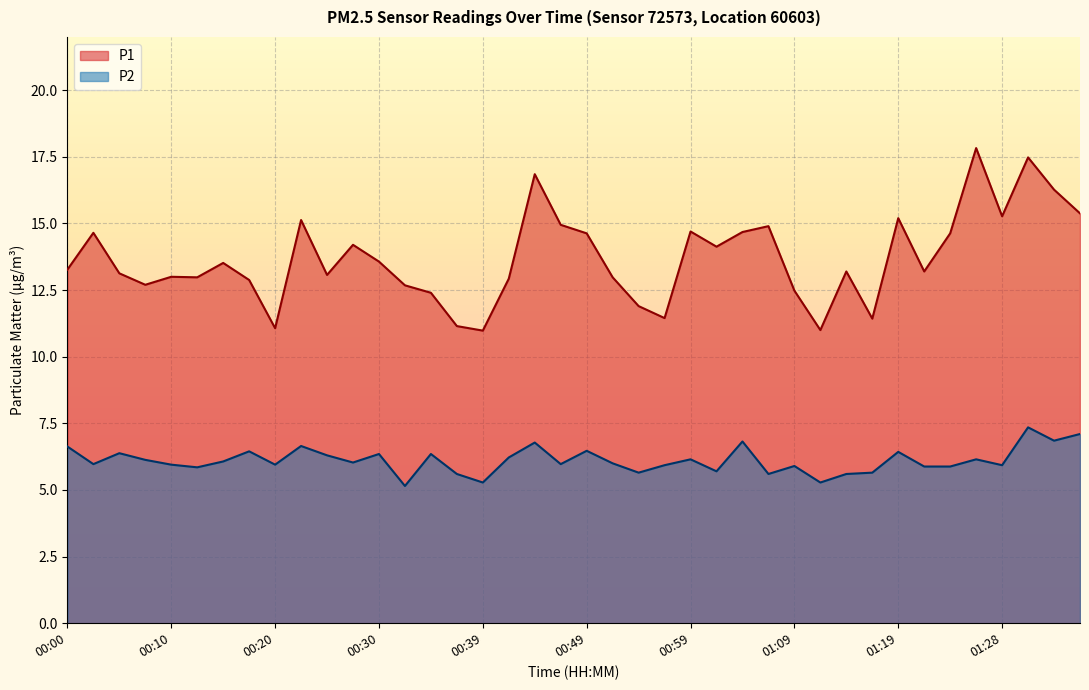

True or false: P2 has a value of 4.0 at 00:20.

False